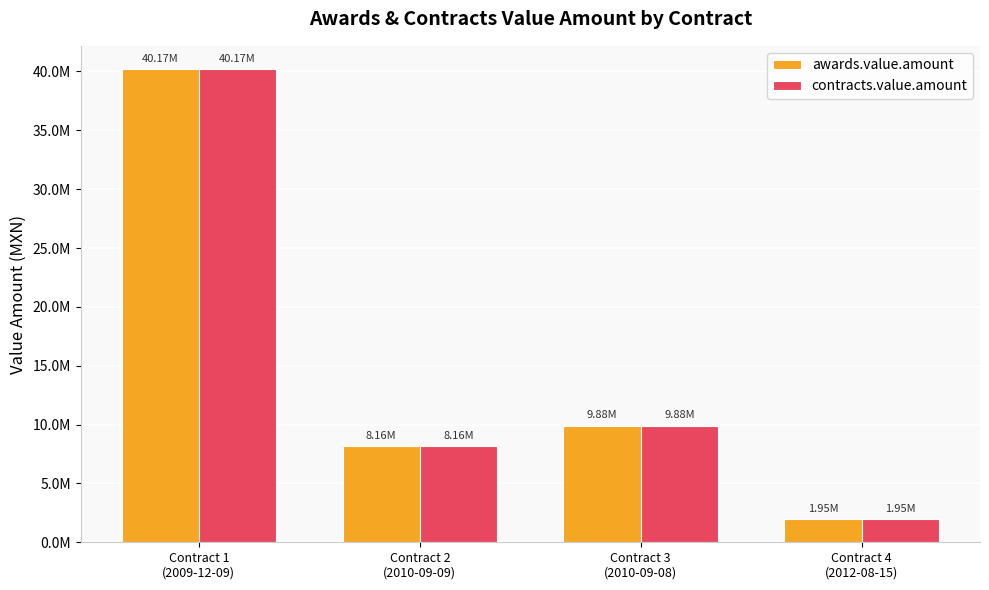

The value of awards.value.amount at Contract 2
(2010-09-09) is 5675991.7. True or false?

False